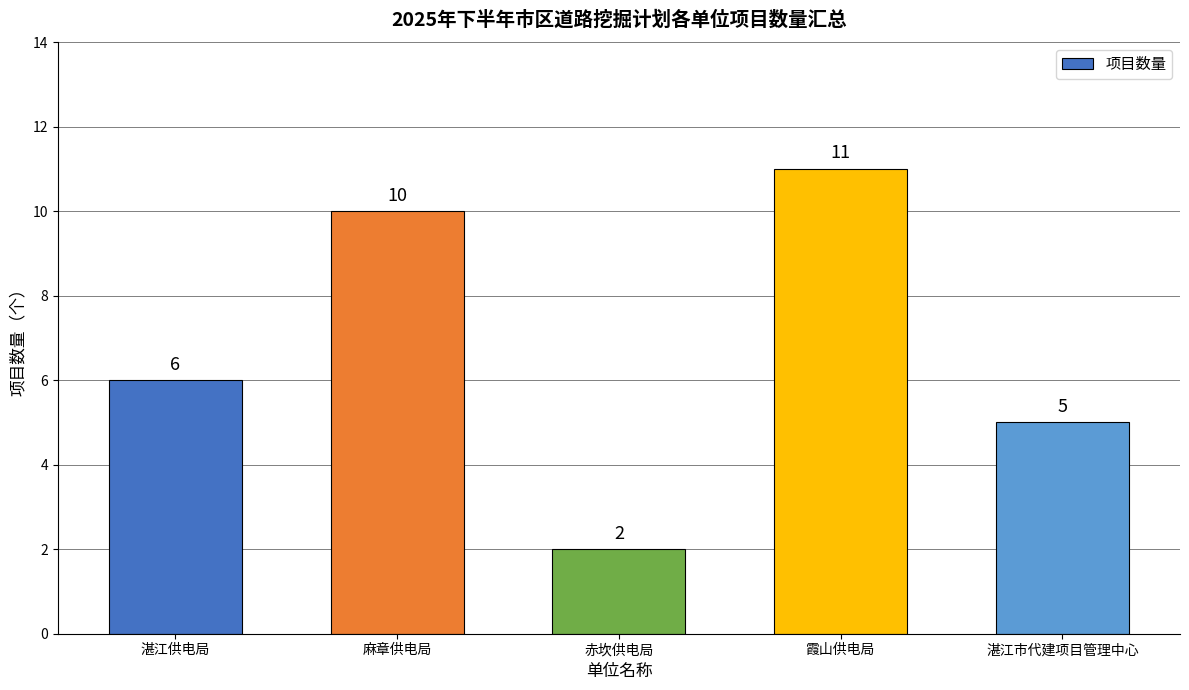

Which category has the lowest value across all series?

赤坎供电局